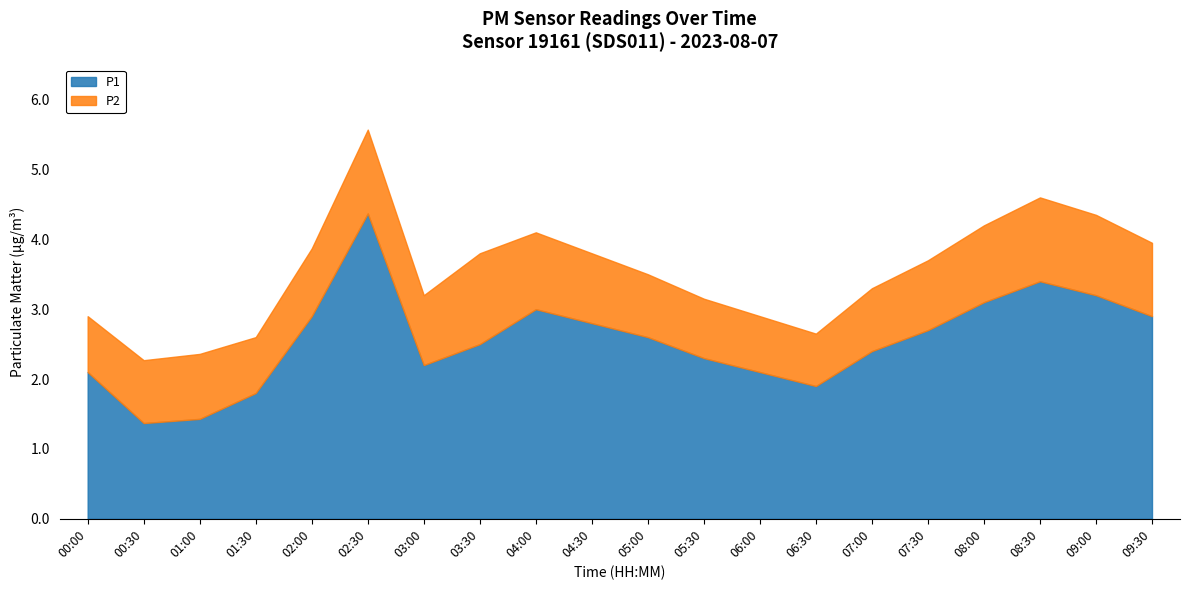

How many lines are shown in the chart?

2